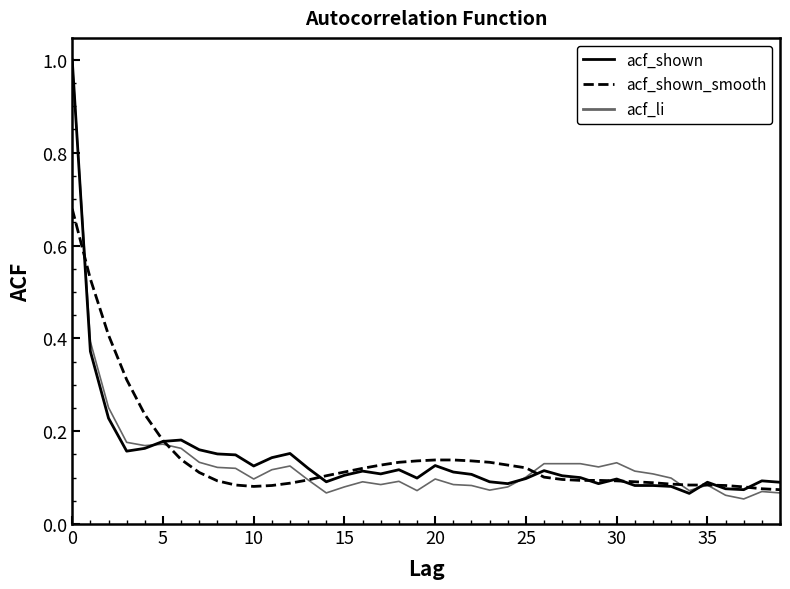

What is the difference between the maximum and minimum values in the acf_shown series?

0.9